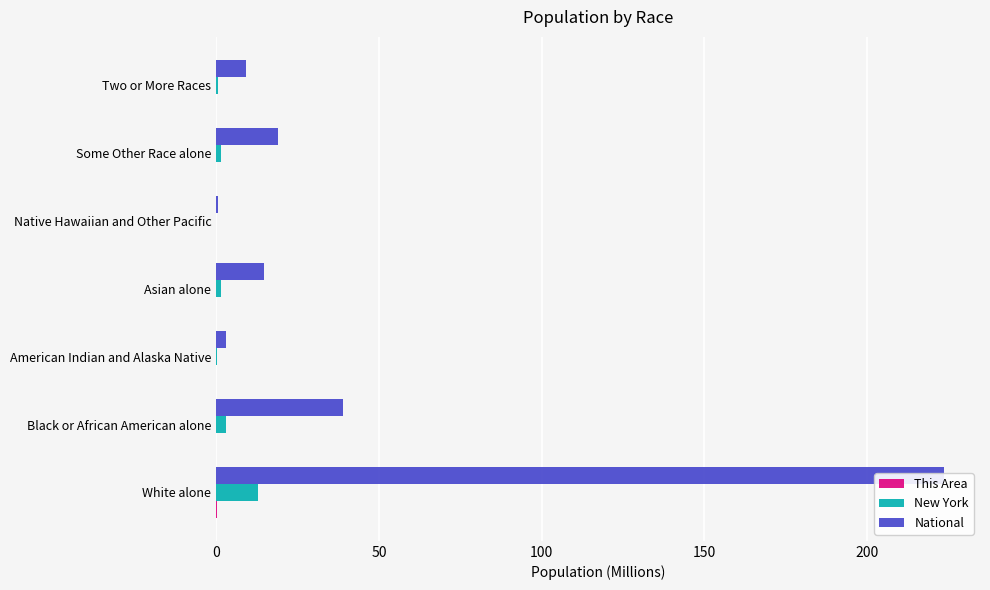

List the series in order of their peak value, highest first.

National, New York, This Area